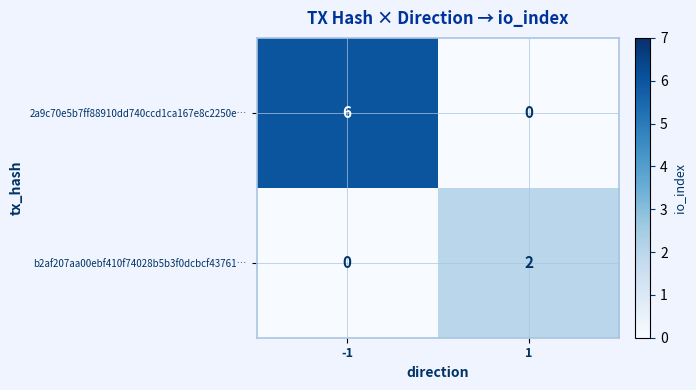

What is the difference between the highest and lowest values at -1?

6